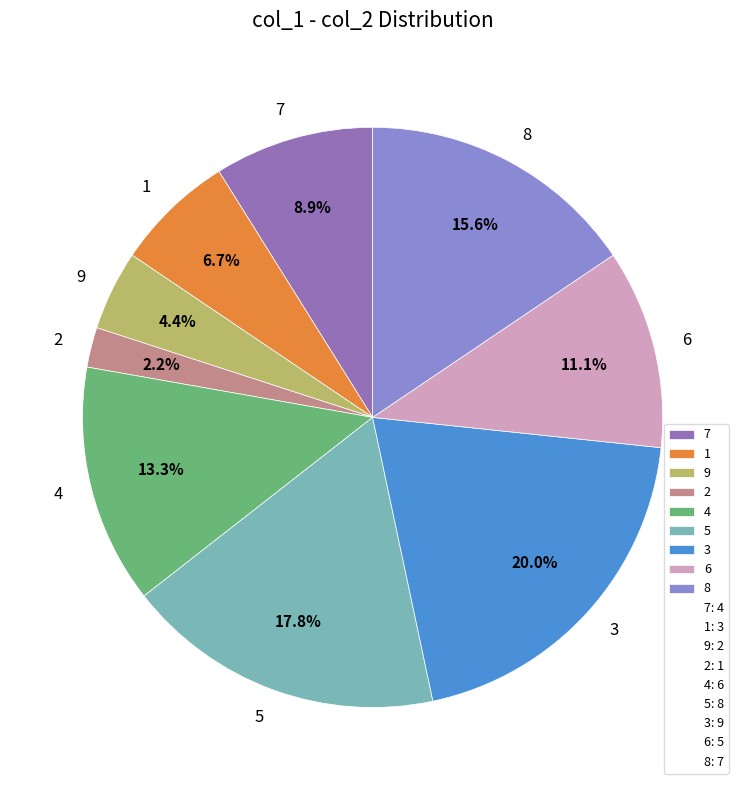

To the nearest percent, what portion does 1 represent?

7%